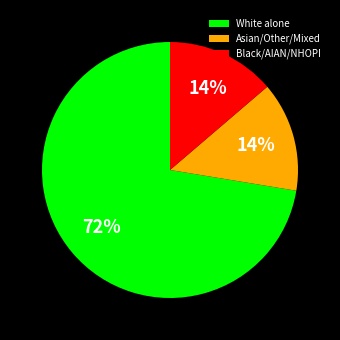

To the nearest percent, what portion does White alone represent?

72%